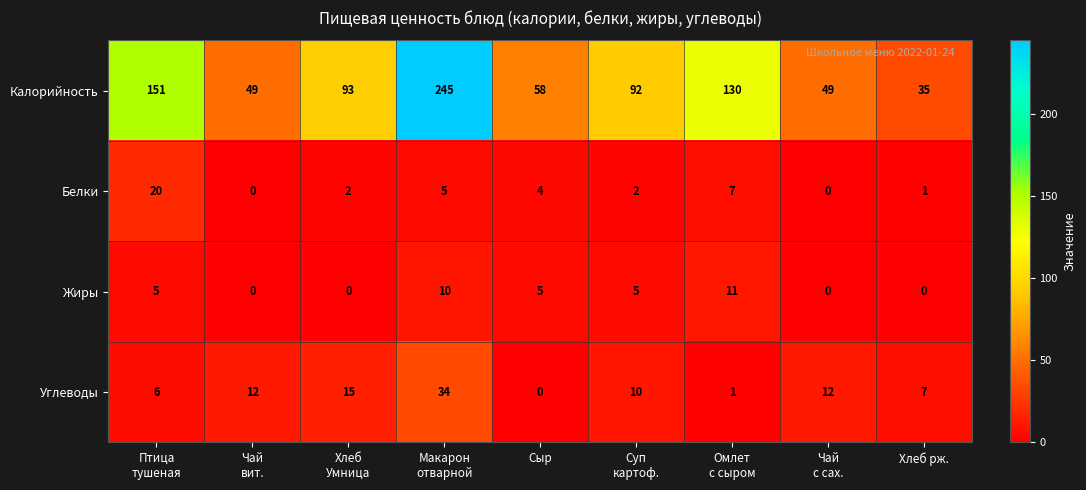

What is the difference between the second highest and minimum values in the Жиры series?

10